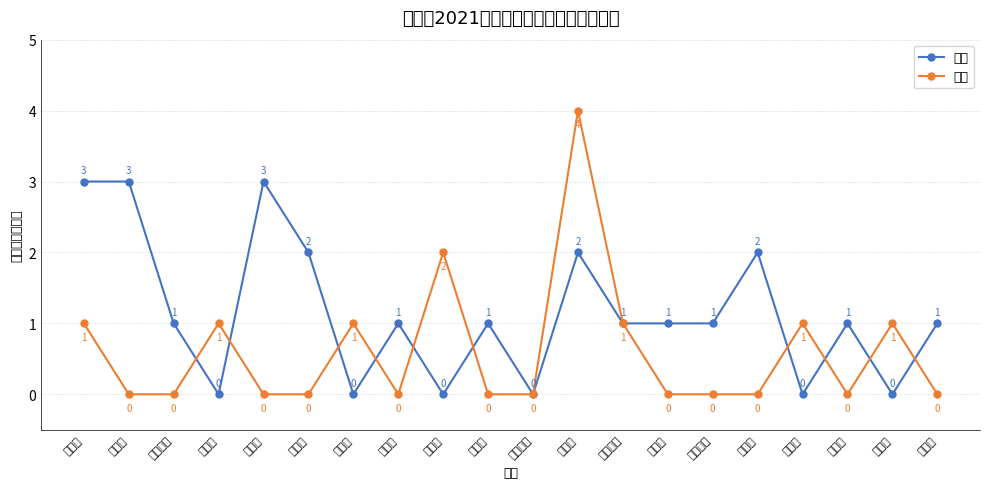

What is the label of the 5th point from the left?

临江村